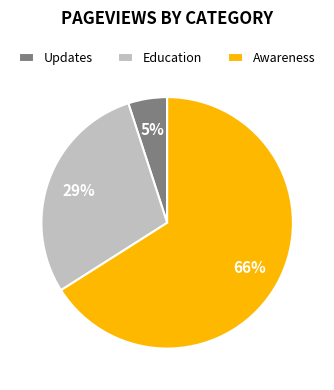

What is the majority slice?

Awareness